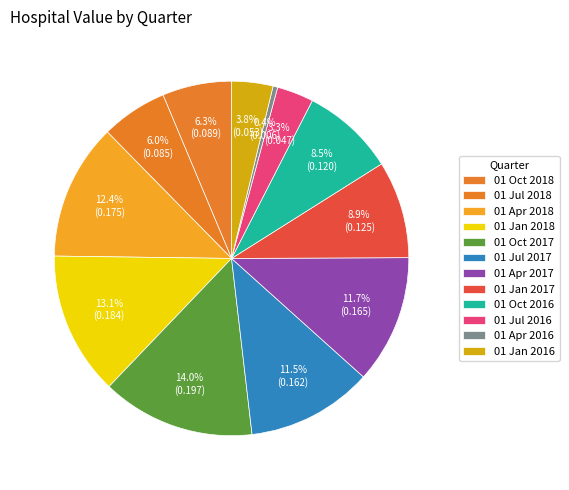

Between 01 Oct 2018 and 01 Apr 2018, which is larger?

01 Apr 2018